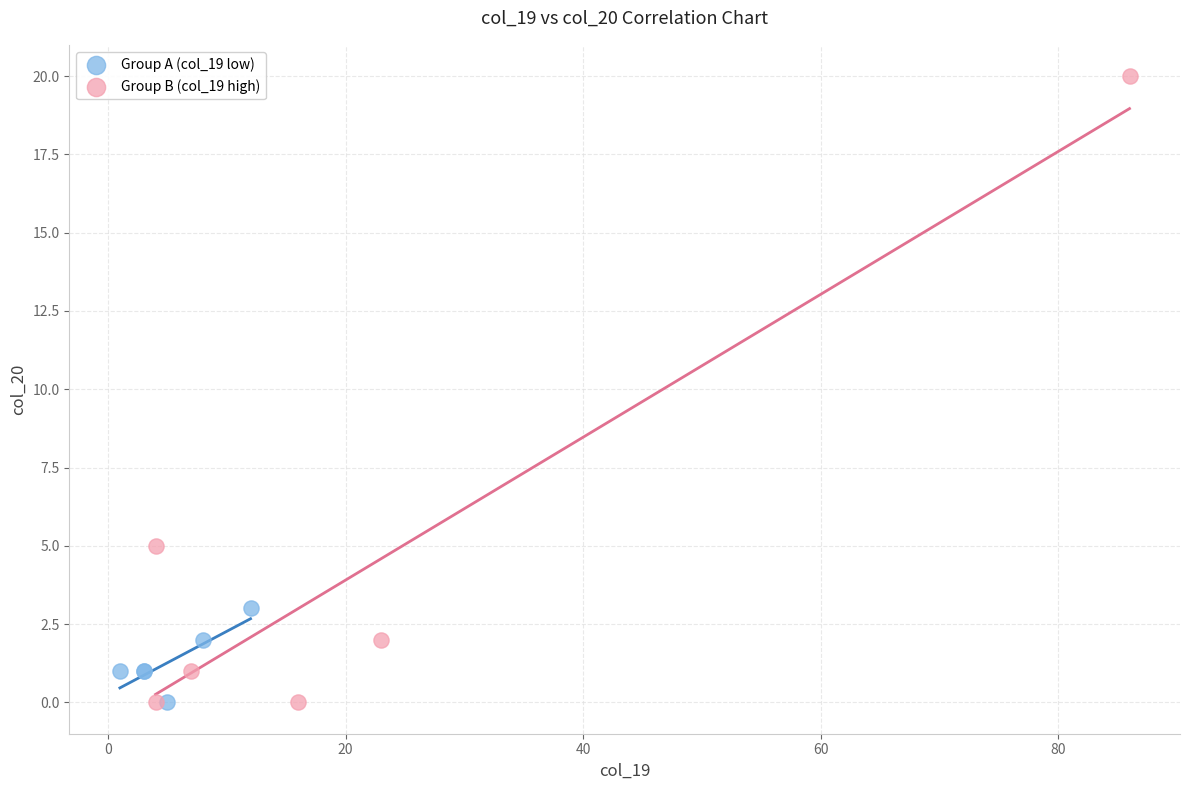

Which series reaches the maximum Y coordinate?

Group B (col_19 high)